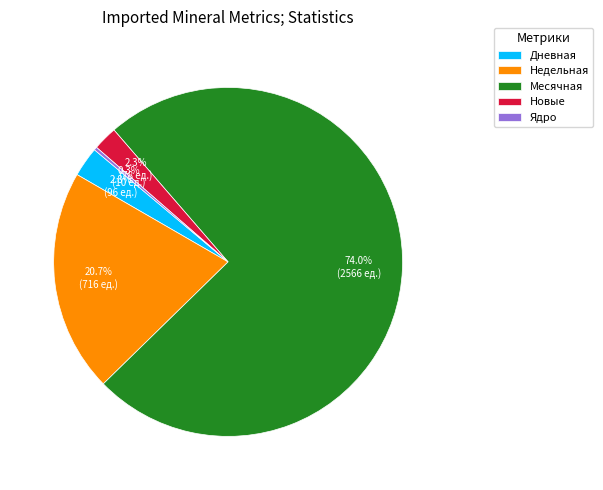

What percentage is the Дневная slice, to the nearest percent?

3%